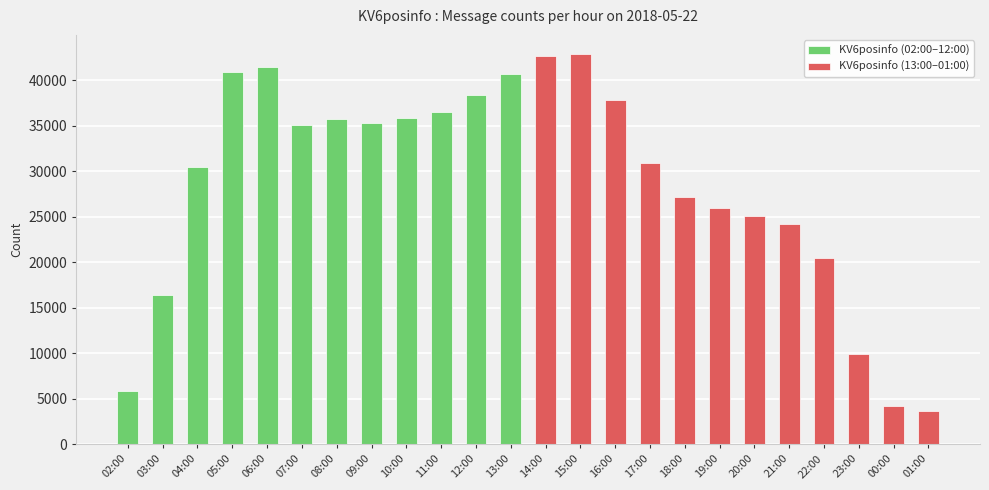

List the series in order of their overall mean, lowest first.

KV6posinfo (13:00–01:00), KV6posinfo (02:00–12:00)